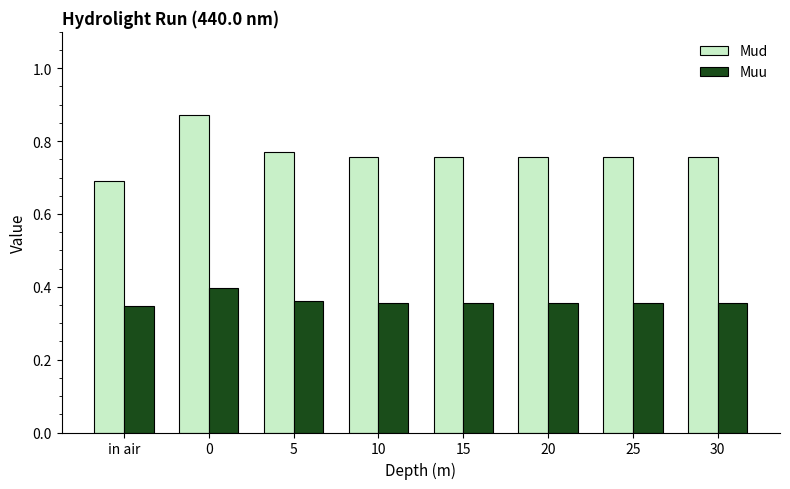

What is the difference between the maximum and minimum values in the Mud series?

0.2